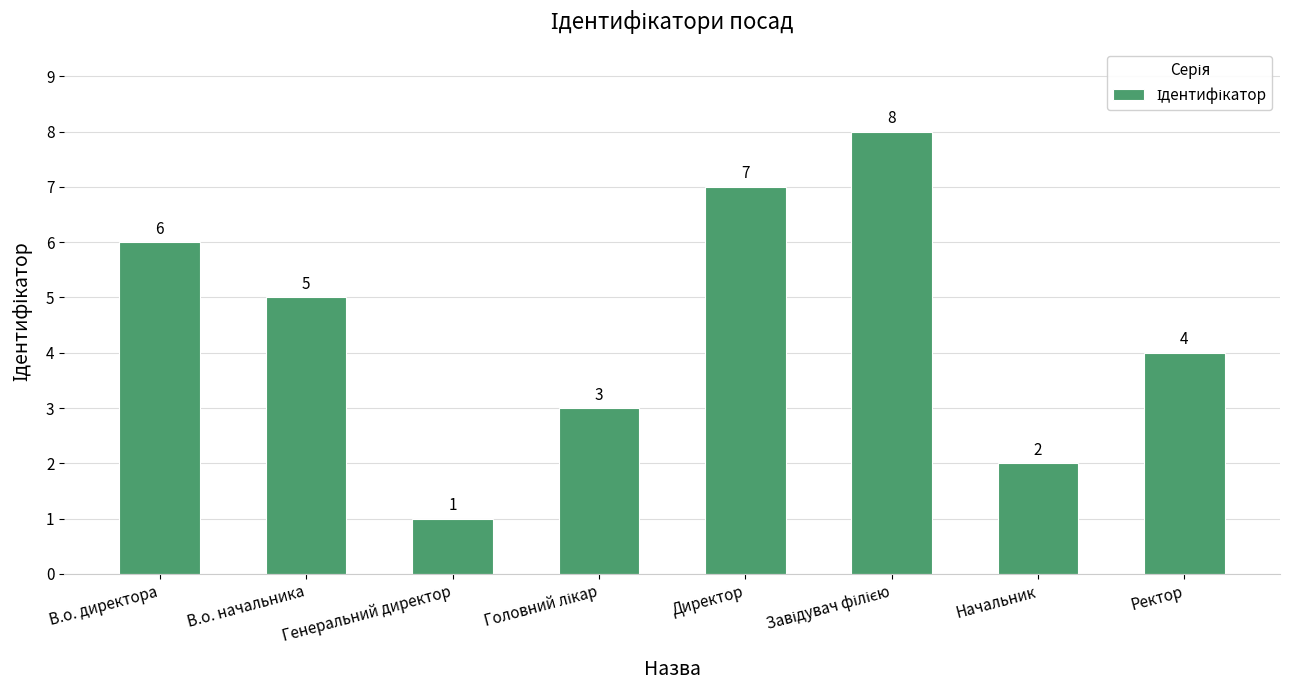

How many distinct data groups are displayed?

1